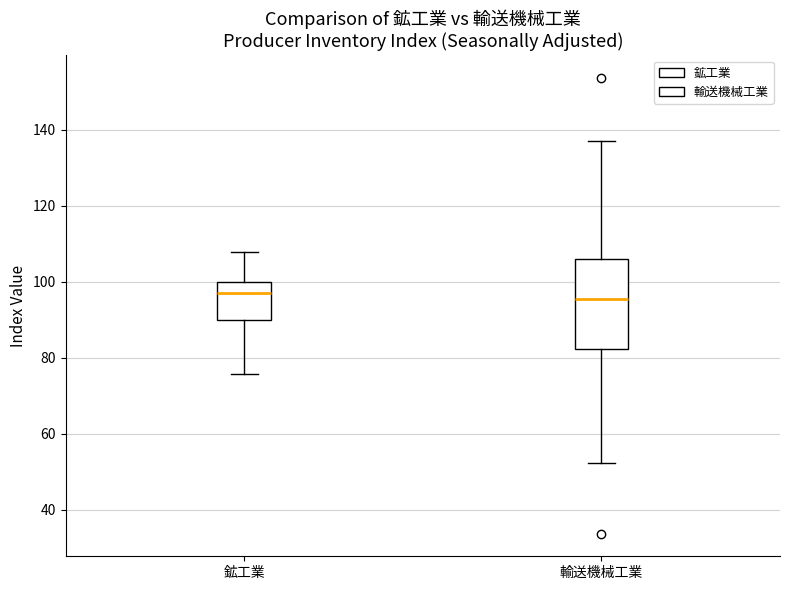

Reading left to right, read every box against the y-axis: the position of its median line, the range the box covers, and the ends of its whiskers. The values are not printed on the chart, so give them approximately, as read against the axis.

鉱工業: median 98, box 90 to 100, whiskers 76 to 108
輸送機械工業: median 96, box 82 to 106, whiskers 52 to 138